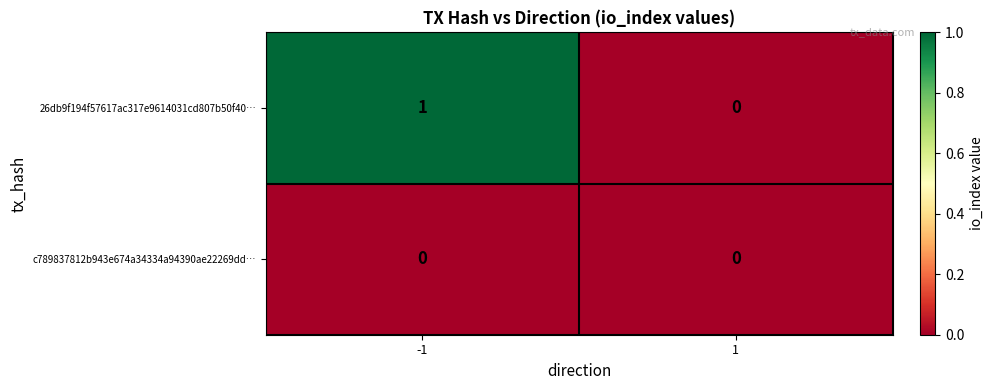

Rank the series by their average value, from lowest to highest.

c789837812b943e674a34334a94390ae22269dd…, 26db9f194f57617ac317e9614031cd807b50f40…